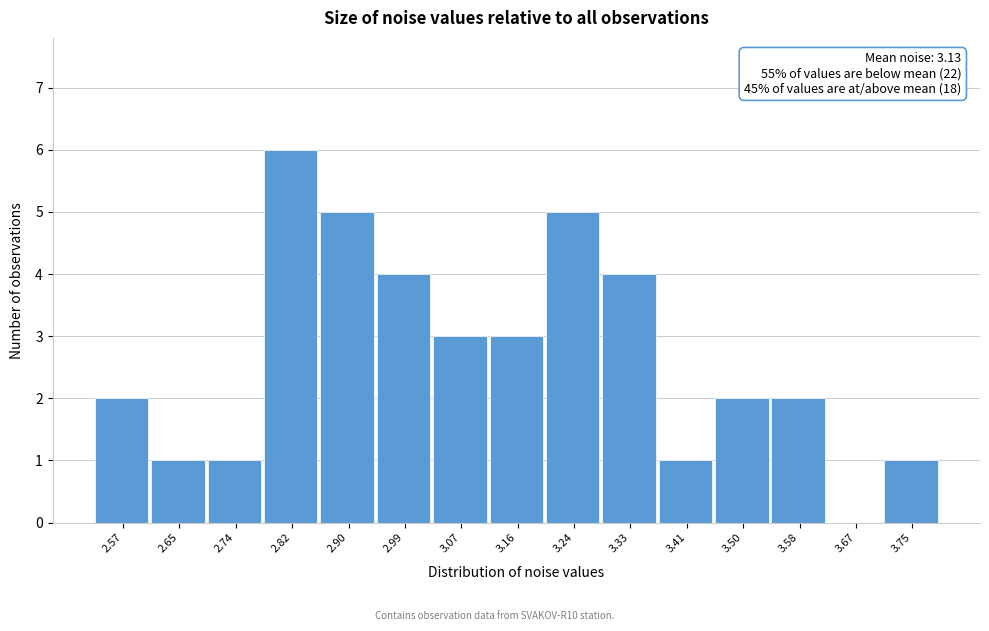

Reading left to right, list all the values displayed in this chart.

2.57=2	2.65=1	2.74=1	2.82=6	2.90=5	2.99=4	3.07=3	3.16=3	3.24=5	3.33=4	3.41=1	3.50=2	3.58=2	3.67=0	3.75=1